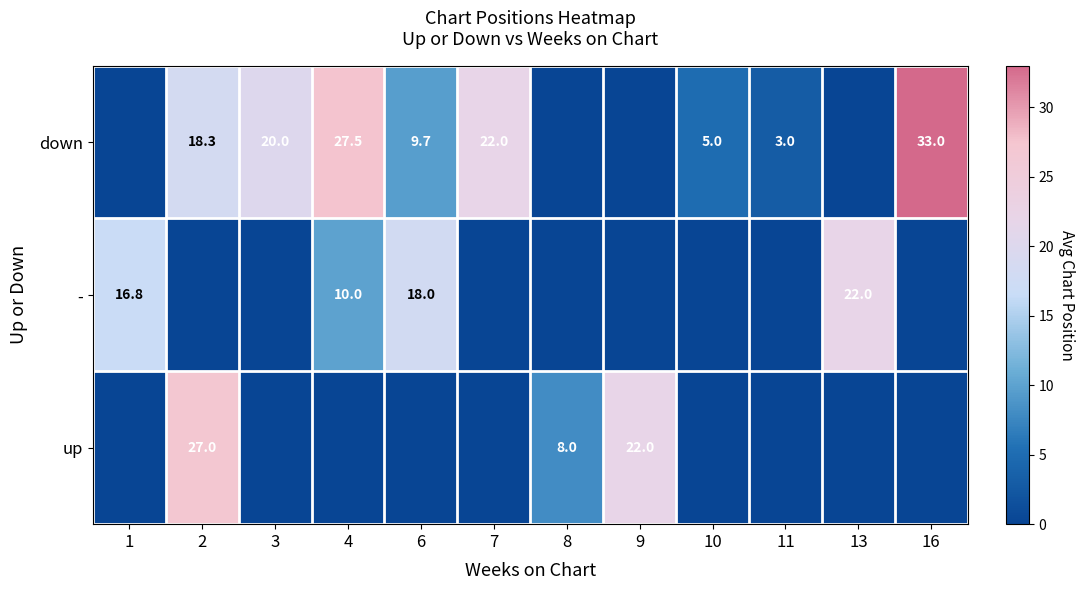

True or false: down has a value of 27.5 at 4.

True